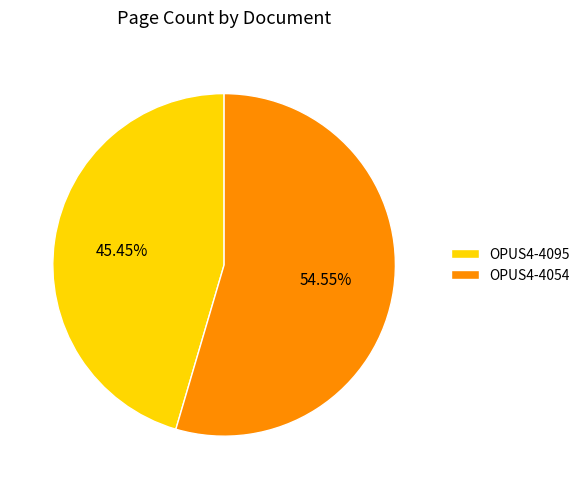

To the nearest percent, what is the average slice percentage?

50%